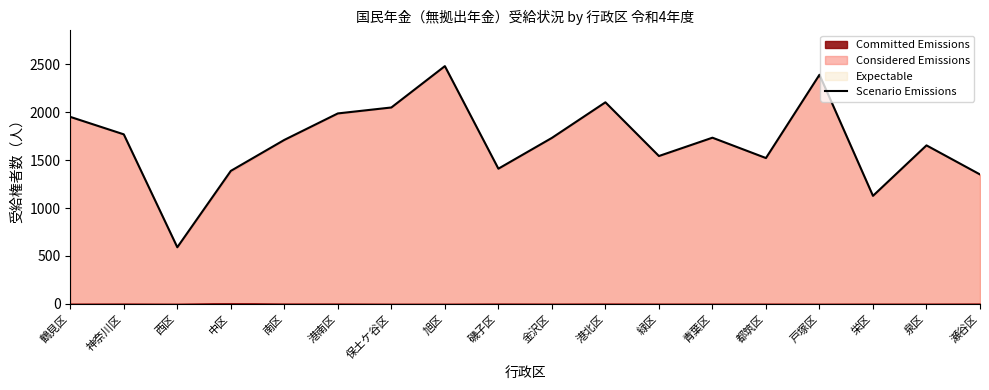

What is the greatest value displayed?

2479